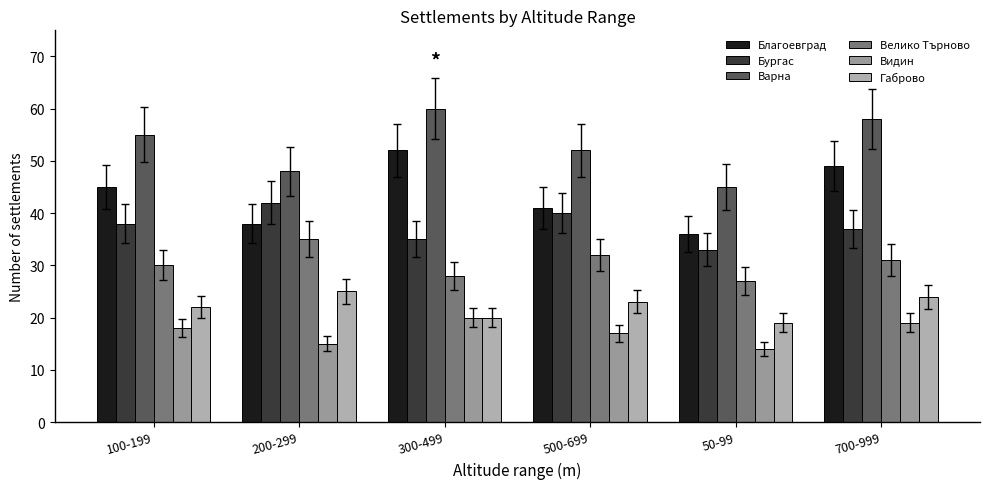

What is the difference between the highest and lowest values at 200-299?

33